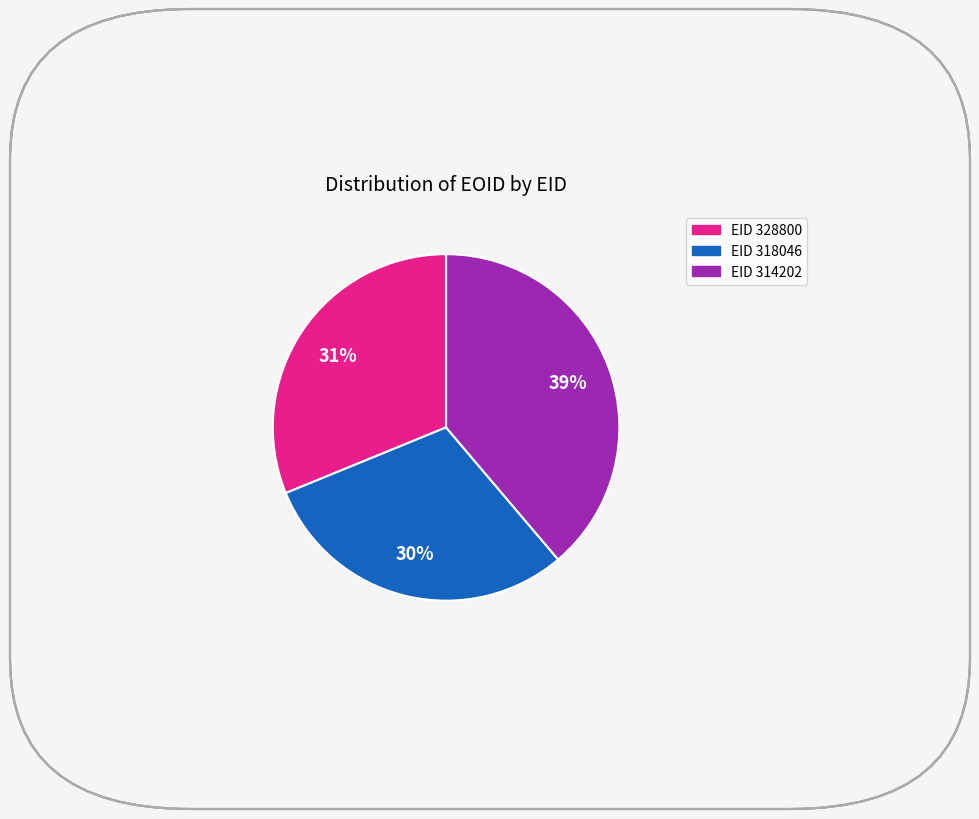

To the nearest percent, what is the difference between the largest and smallest slice percentages?

9%